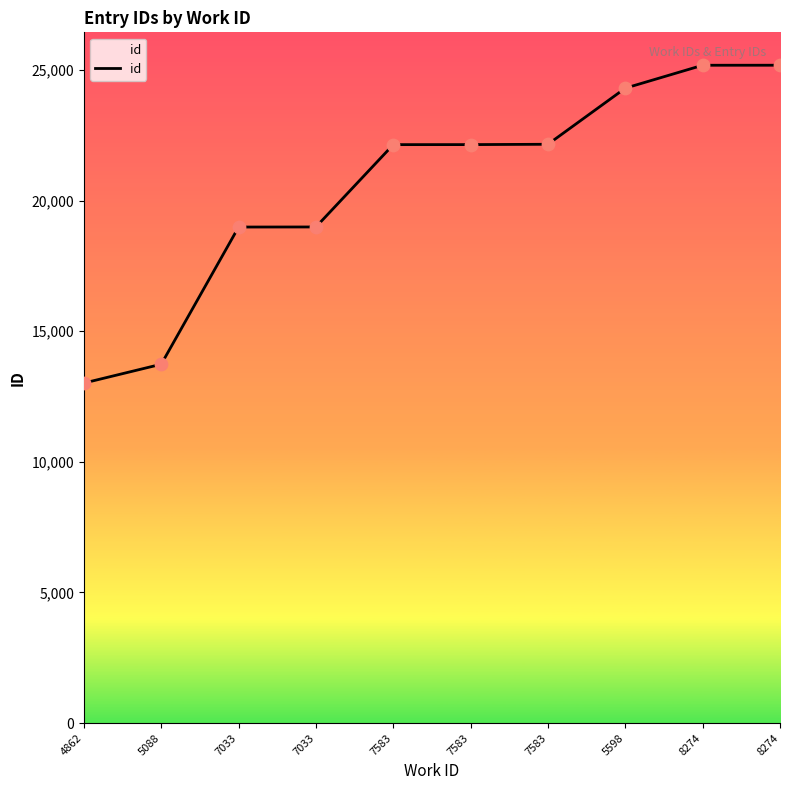

Which has a higher value, 8274 or 8274?

8274